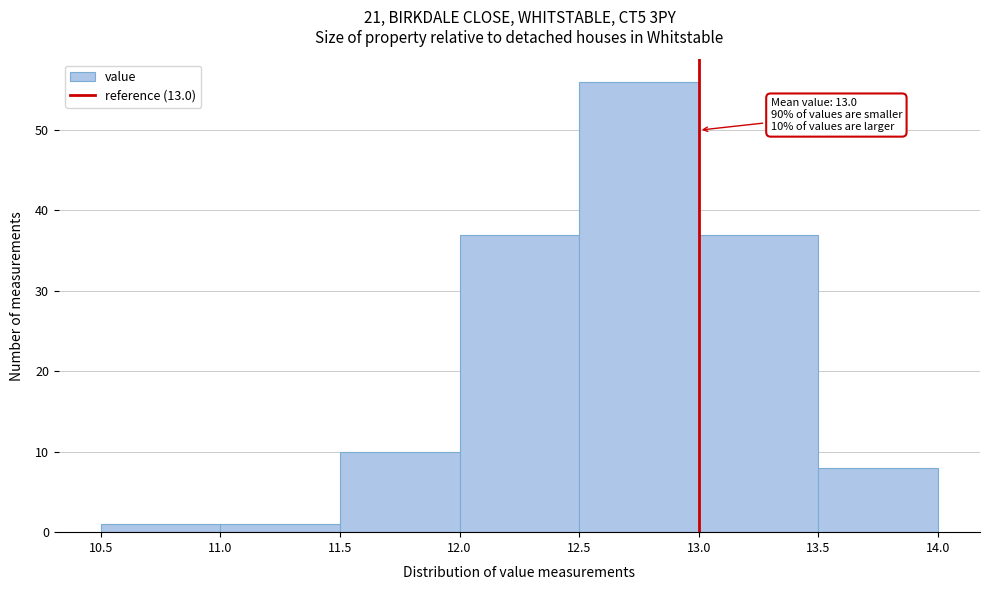

Over which range of the x-axis is the bar tallest?

12.5 to 13.0